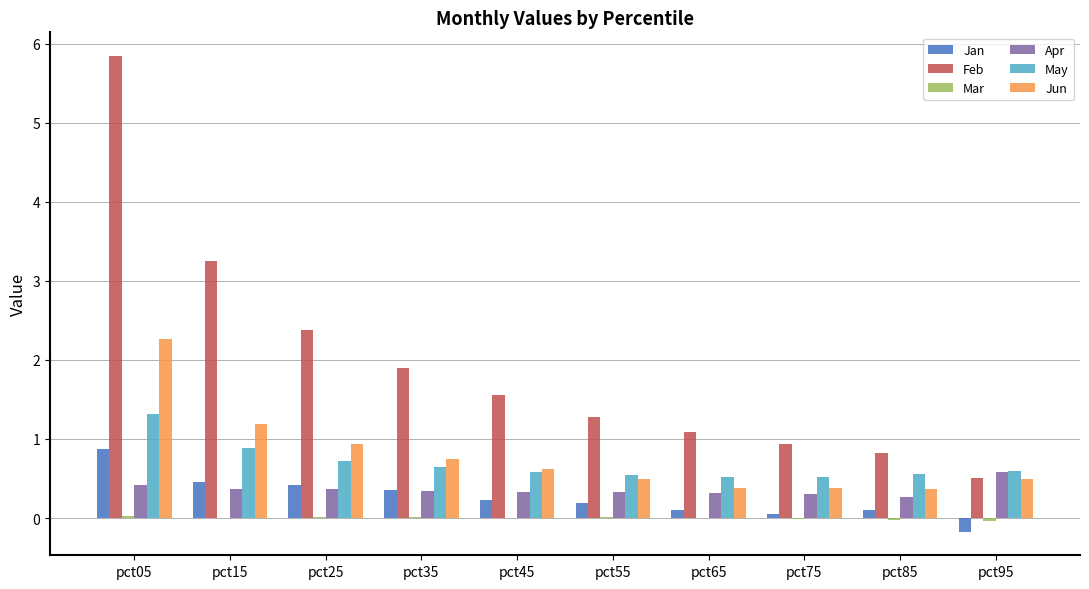

What is the greatest value displayed?

5.8